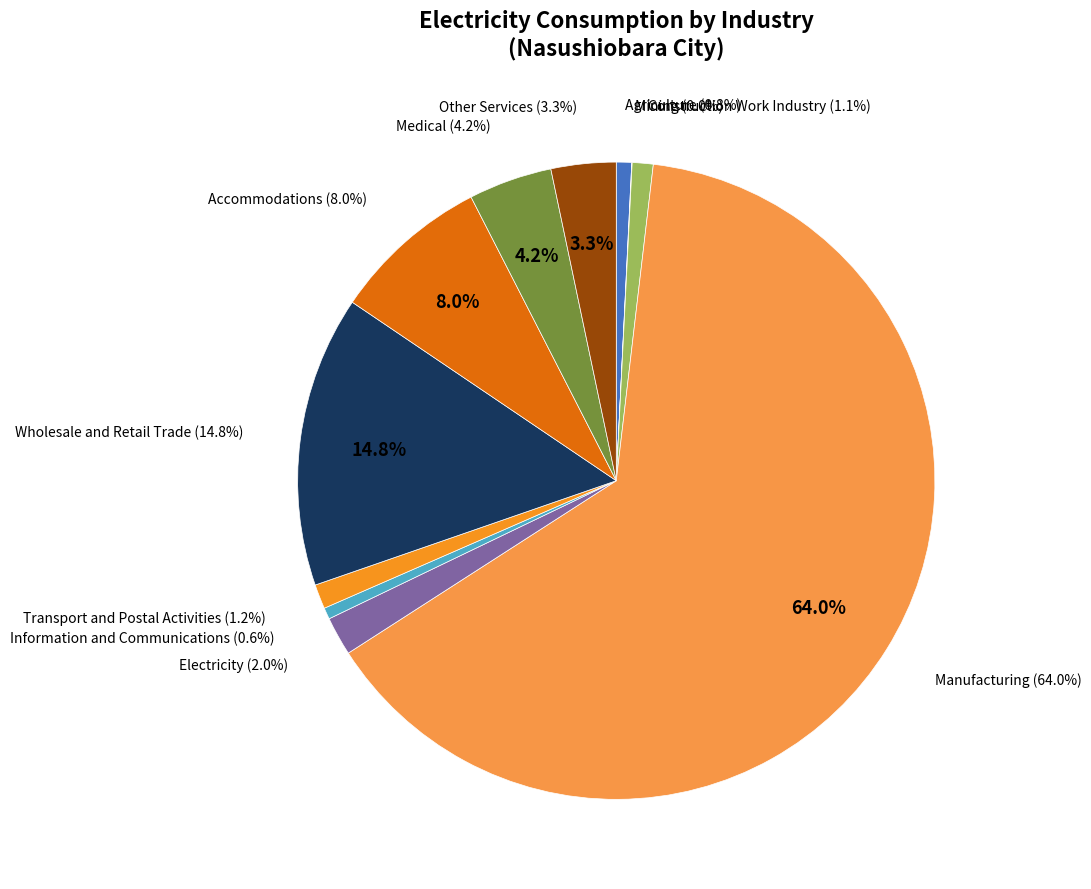

What percentage is the Construction Work Industry slice, to the nearest percent?

1%